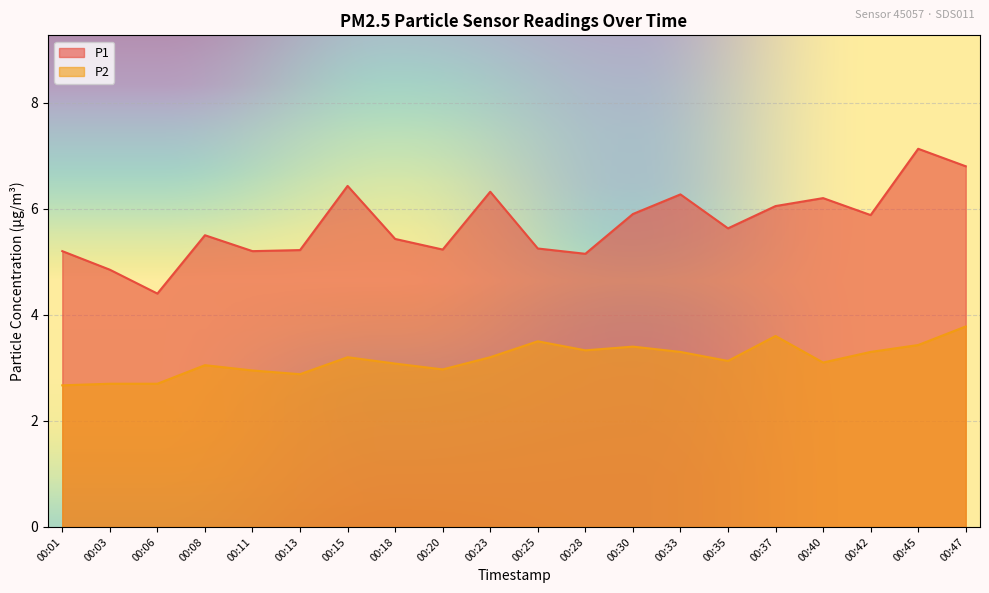

What value does the P2 series have at 00:33?

3.3